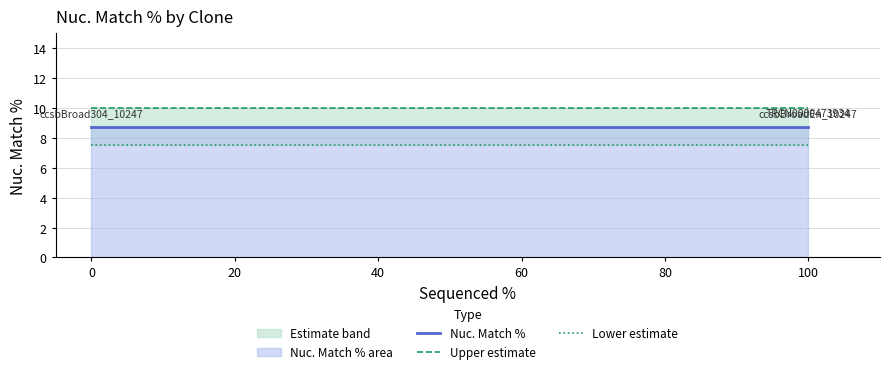

How many lines are shown in the chart?

3